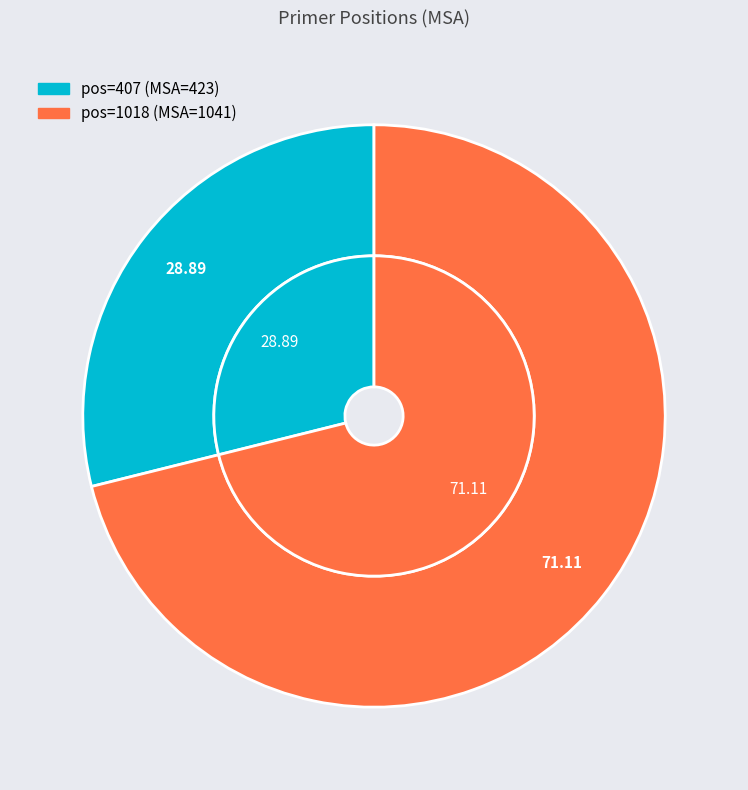

To the nearest percent, what is the difference between the 1018 and 407 slice percentages?

42%